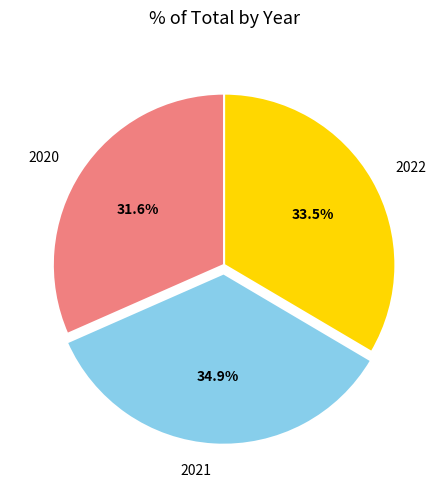

Combined, what portion of the pie is 2020 and 2022?

65.1%